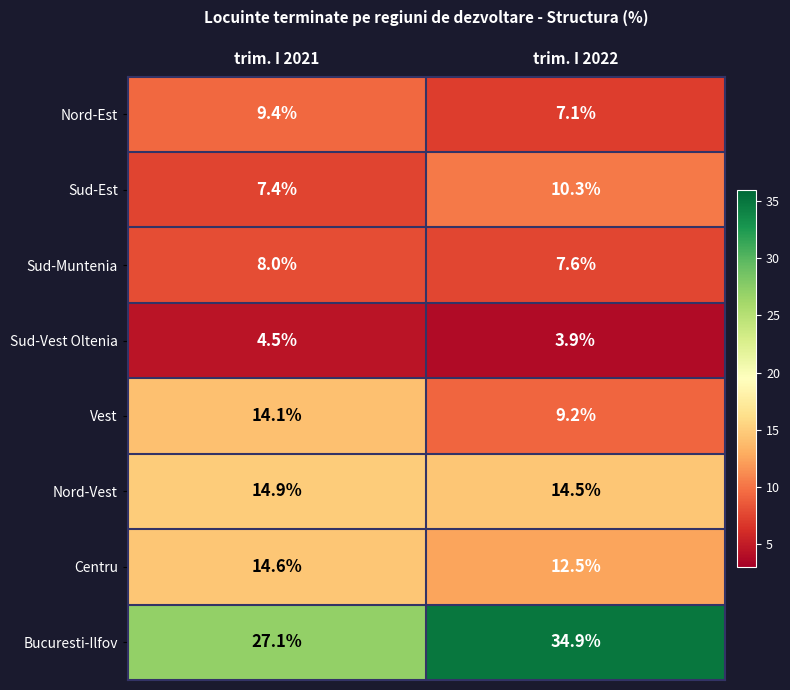

How many data points in Sud-Muntenia are less than 8?

1